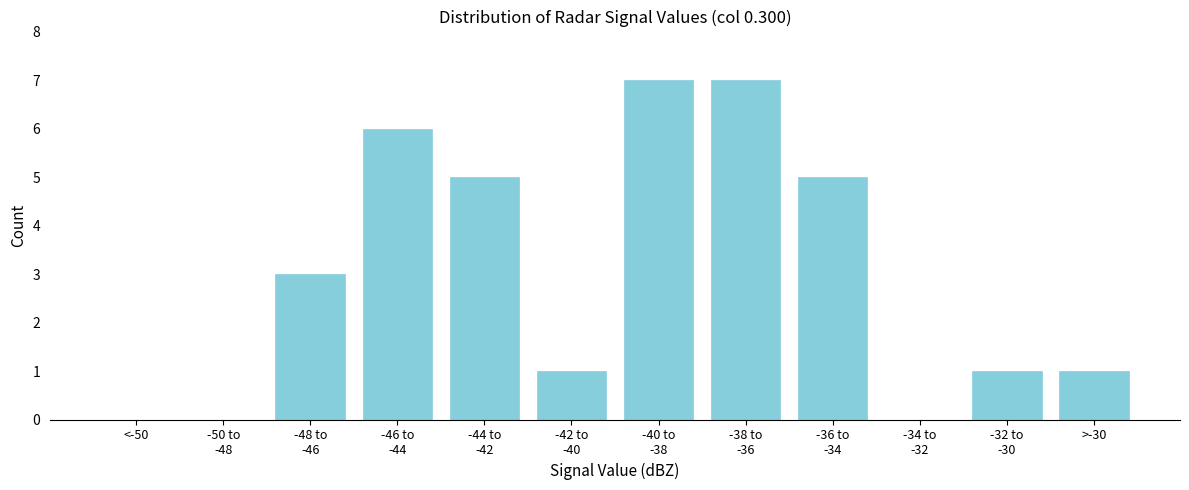

What is the sum of all values?

36